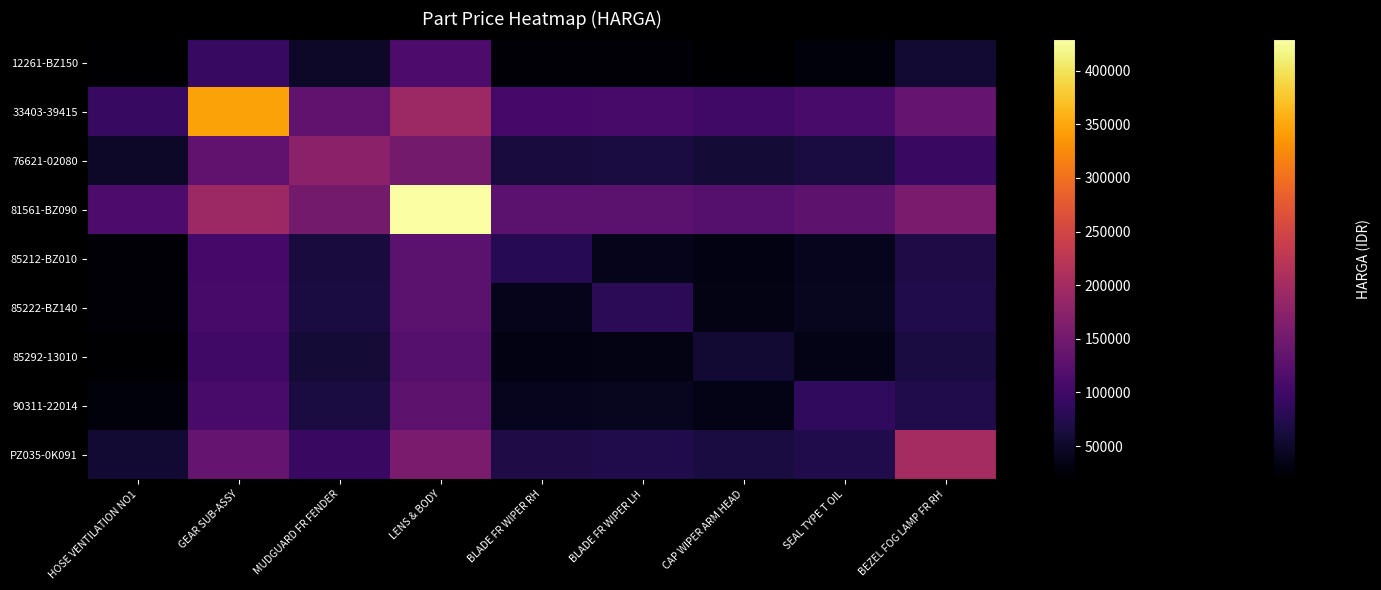

Which series has the largest total across all categories?

81561-BZ090